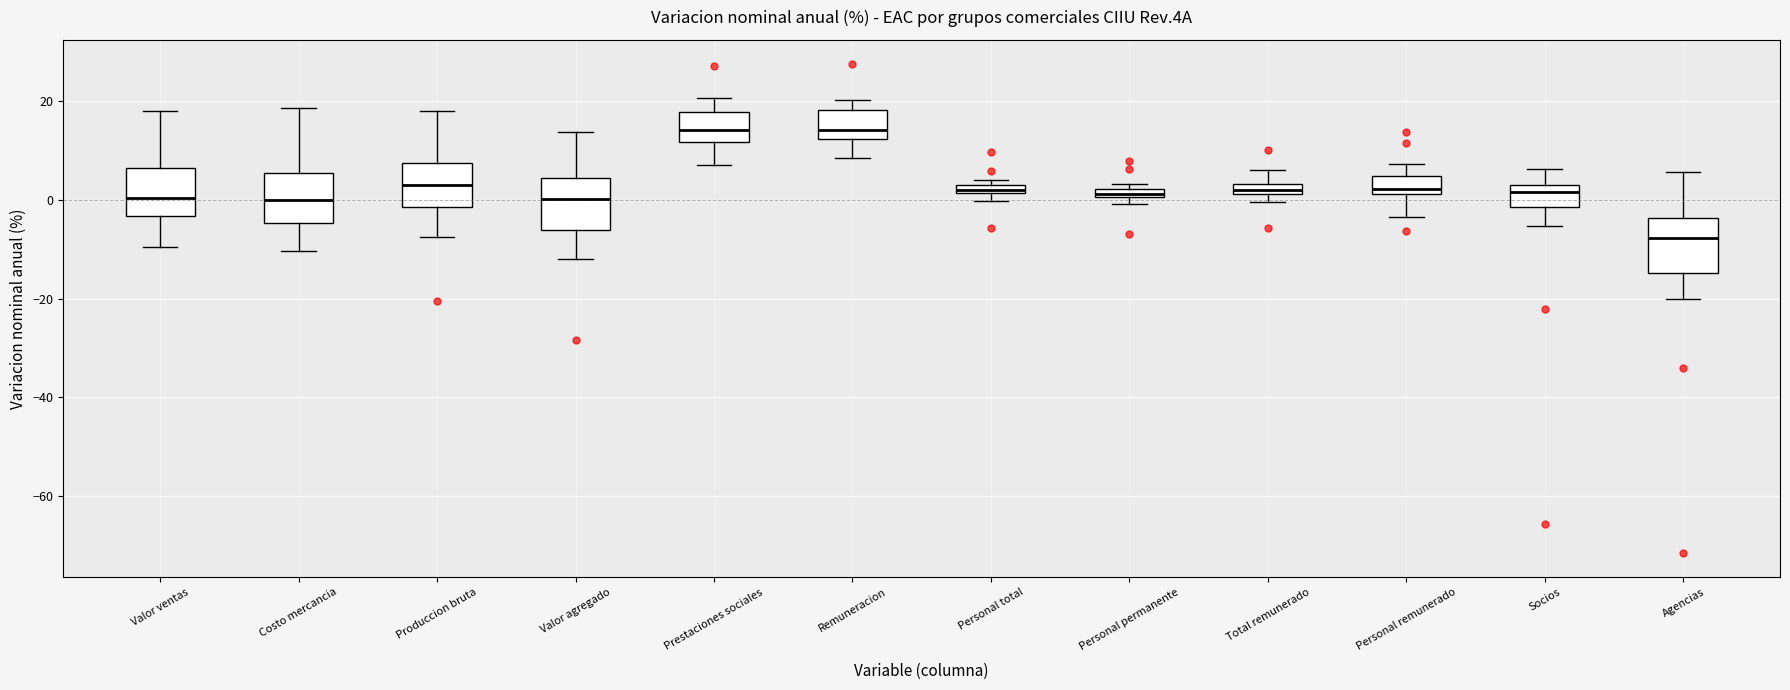

Which box has the lowest median line?

Agencias